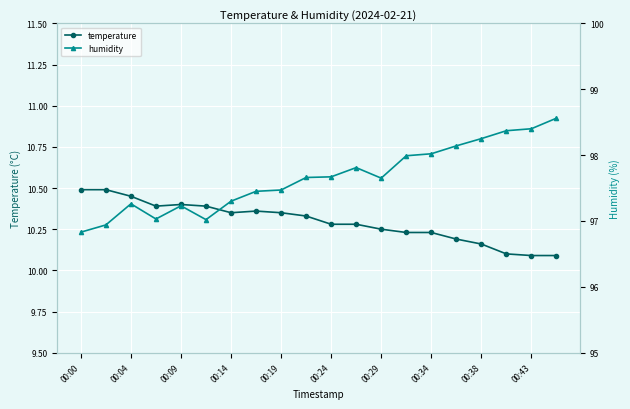

What is the highest value of the temperature series?

10.5